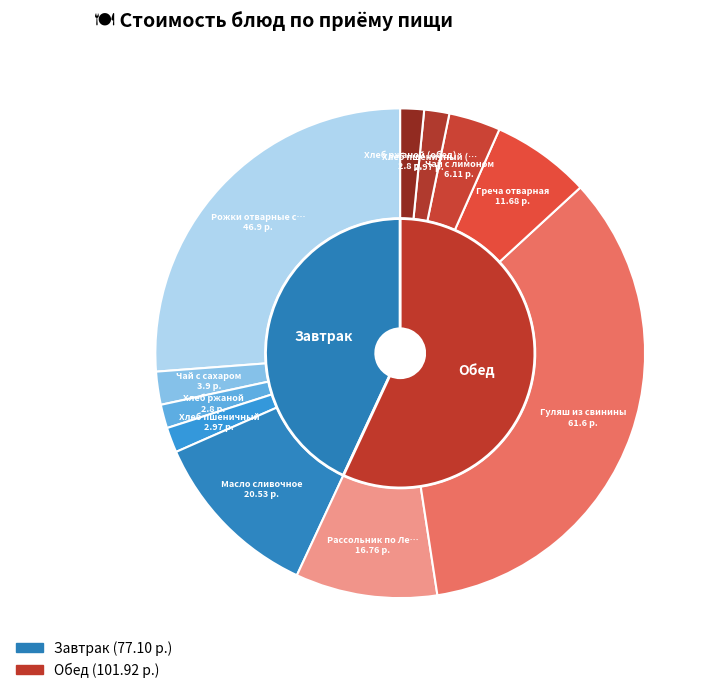

Is it true that Рожки отварные с сыром is 26% of the pie?

True